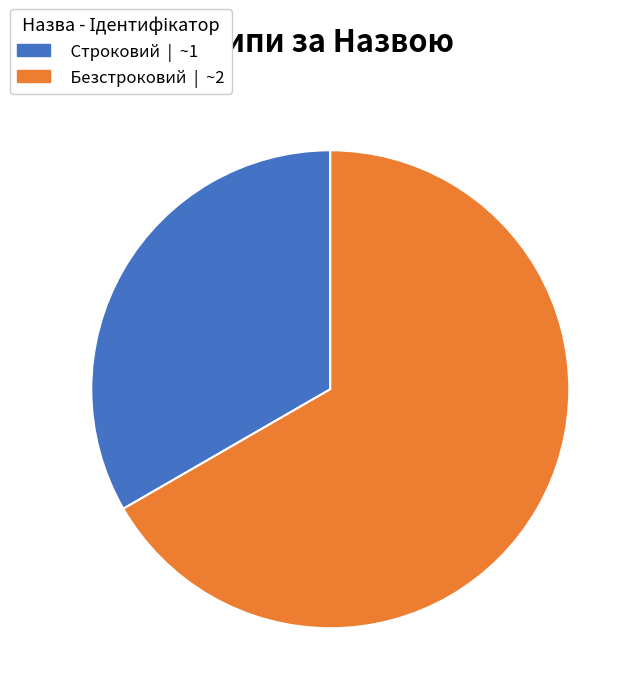

Is it true that Безстроковий is 67% of the pie?

True